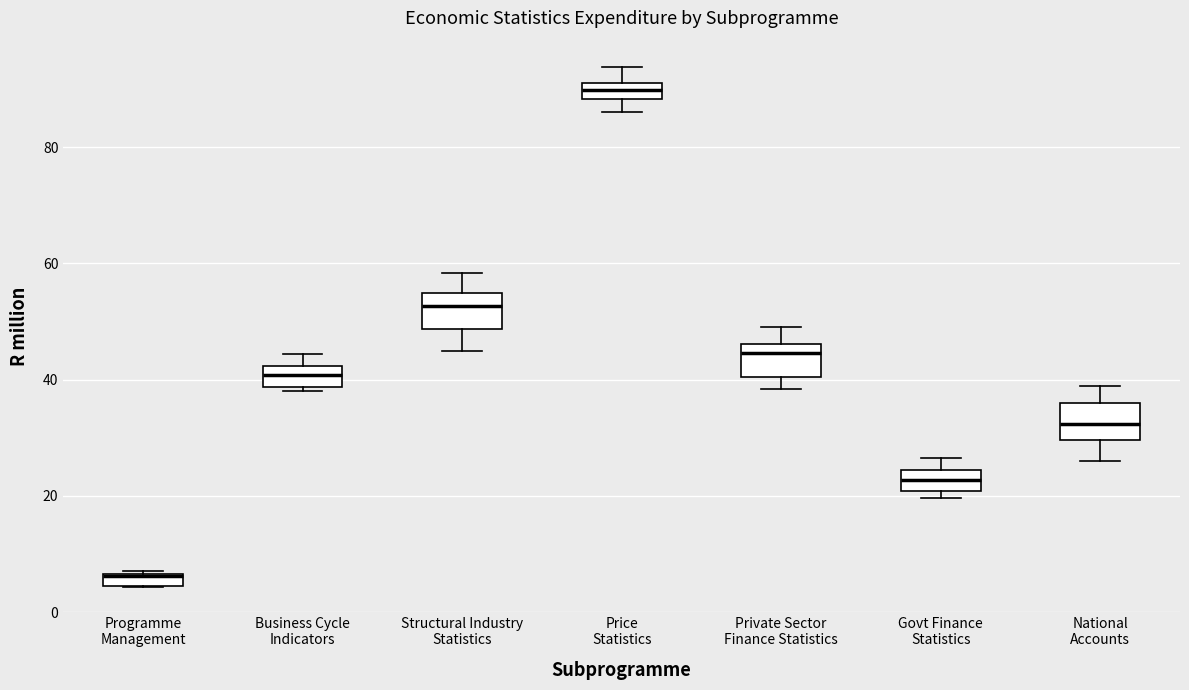

Where is the upper edge of the box for Price Statistics on the y-axis? The values are not printed on the chart, so give them approximately, as read against the axis.

92